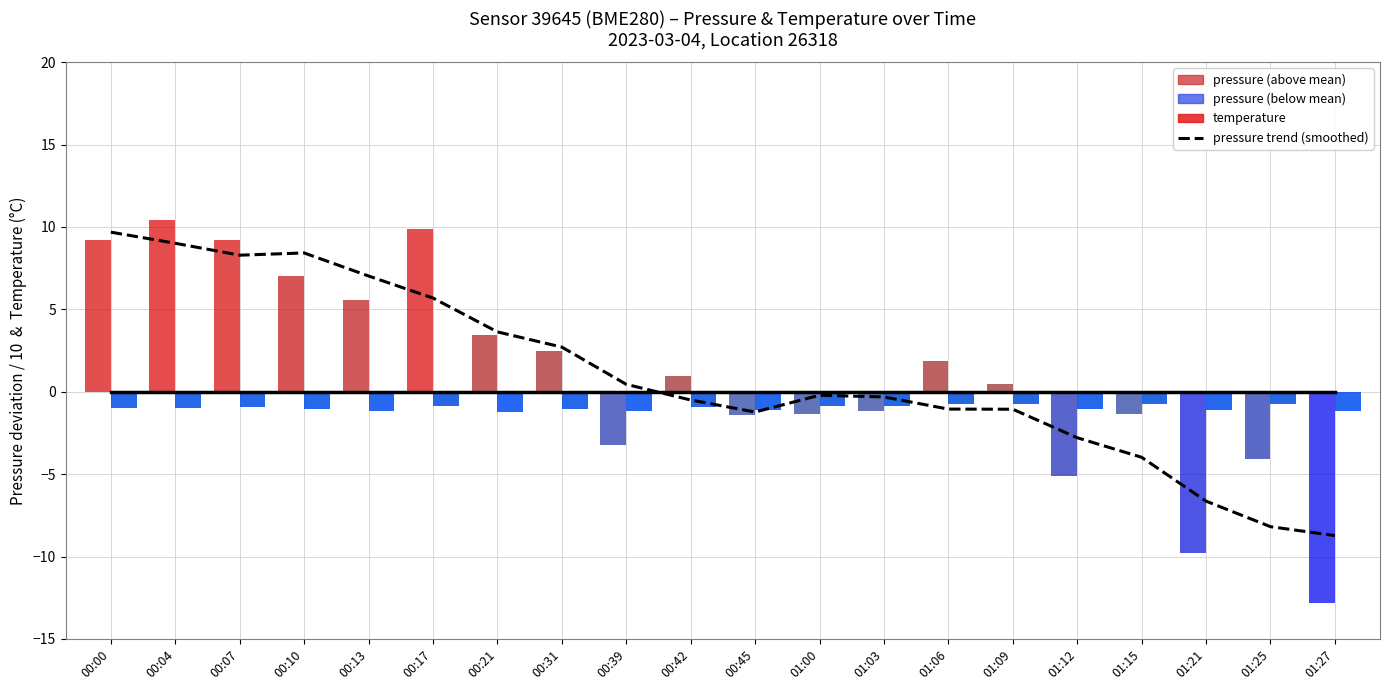

Does the chart contain any negative values?

Yes